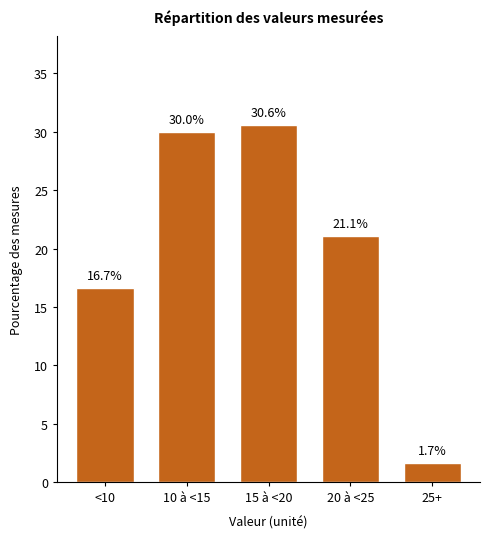

Reading right to left, list all the values displayed in this chart.

1.7	21.1	30.6	30.0	16.7